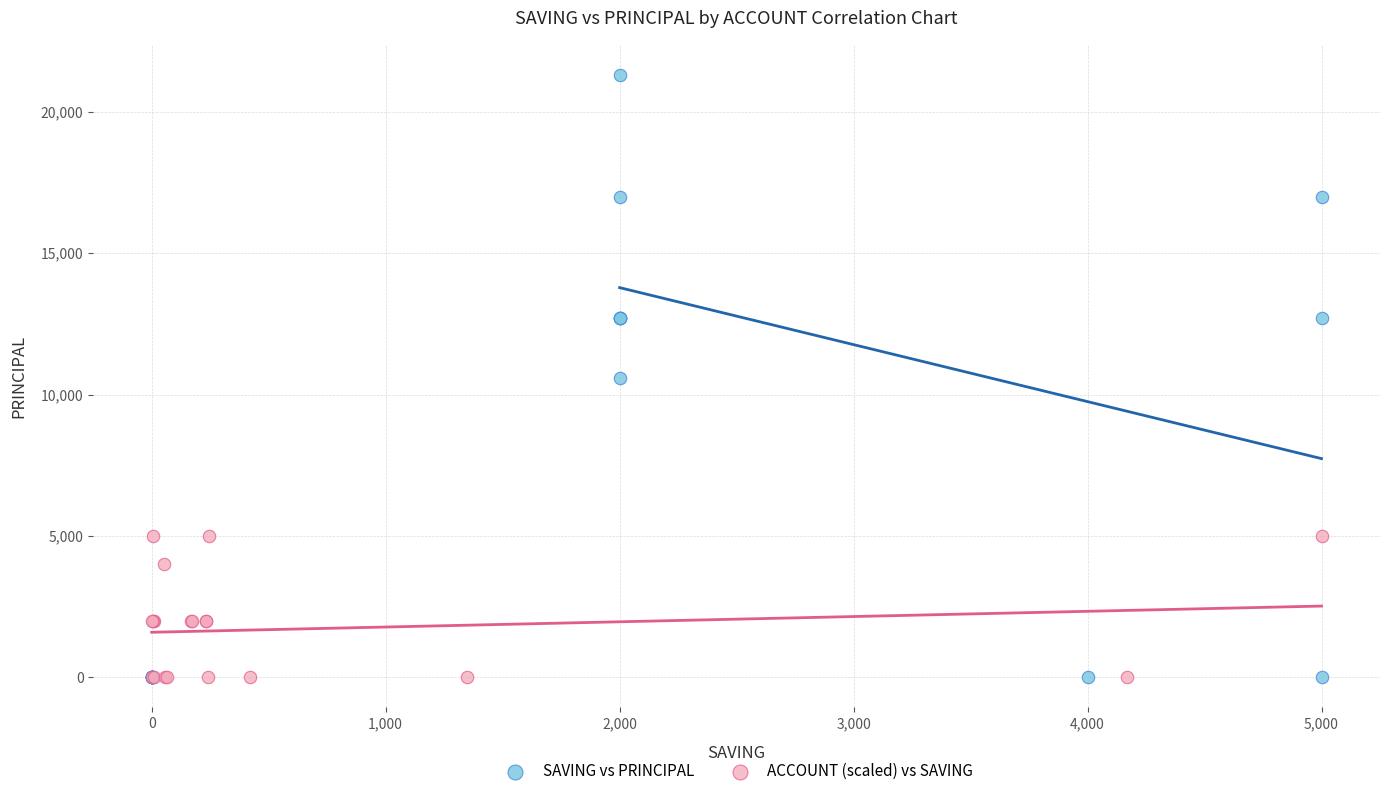

Which series contains the highest Y value?

SAVING vs PRINCIPAL